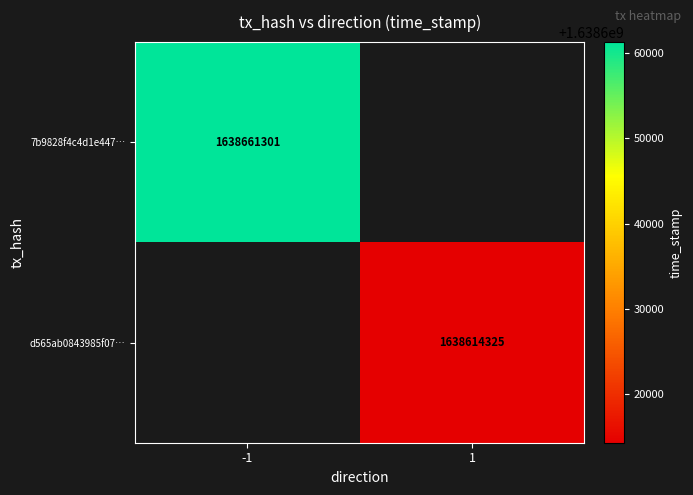

Is it true that d565ab0843985f07… equals 1638614325 at 1?

True